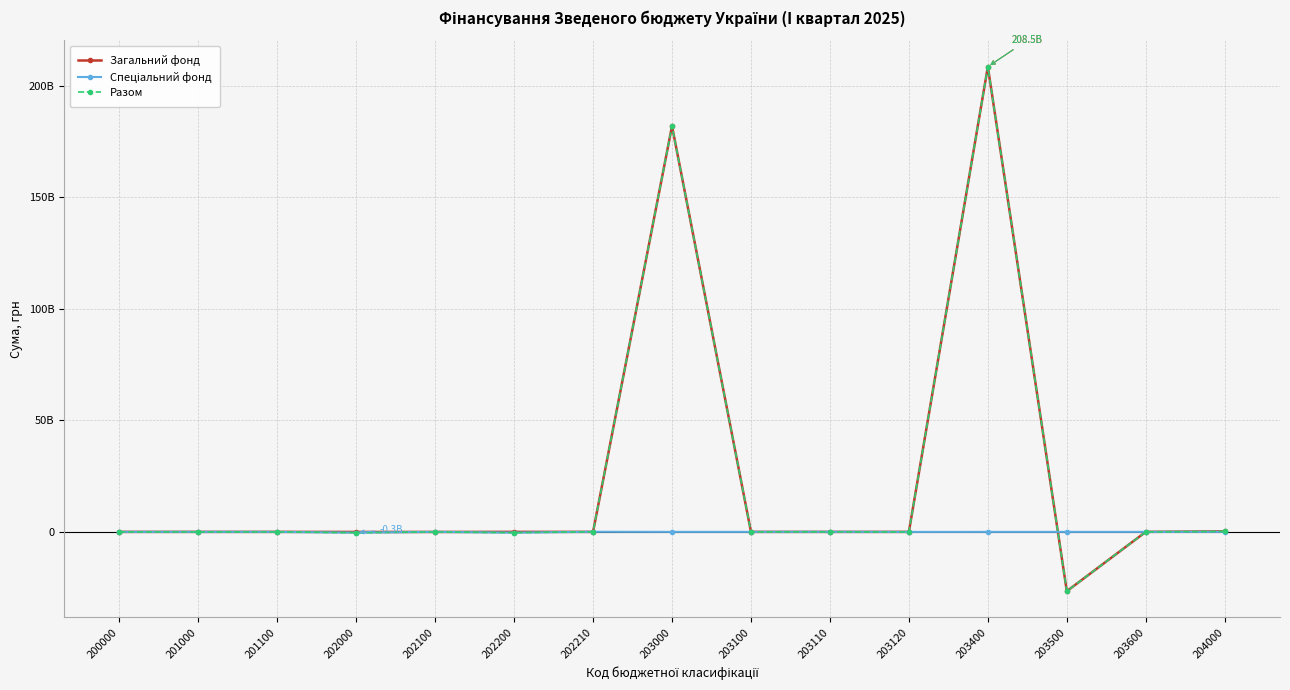

Which category has the highest value in the Разом series?

203400